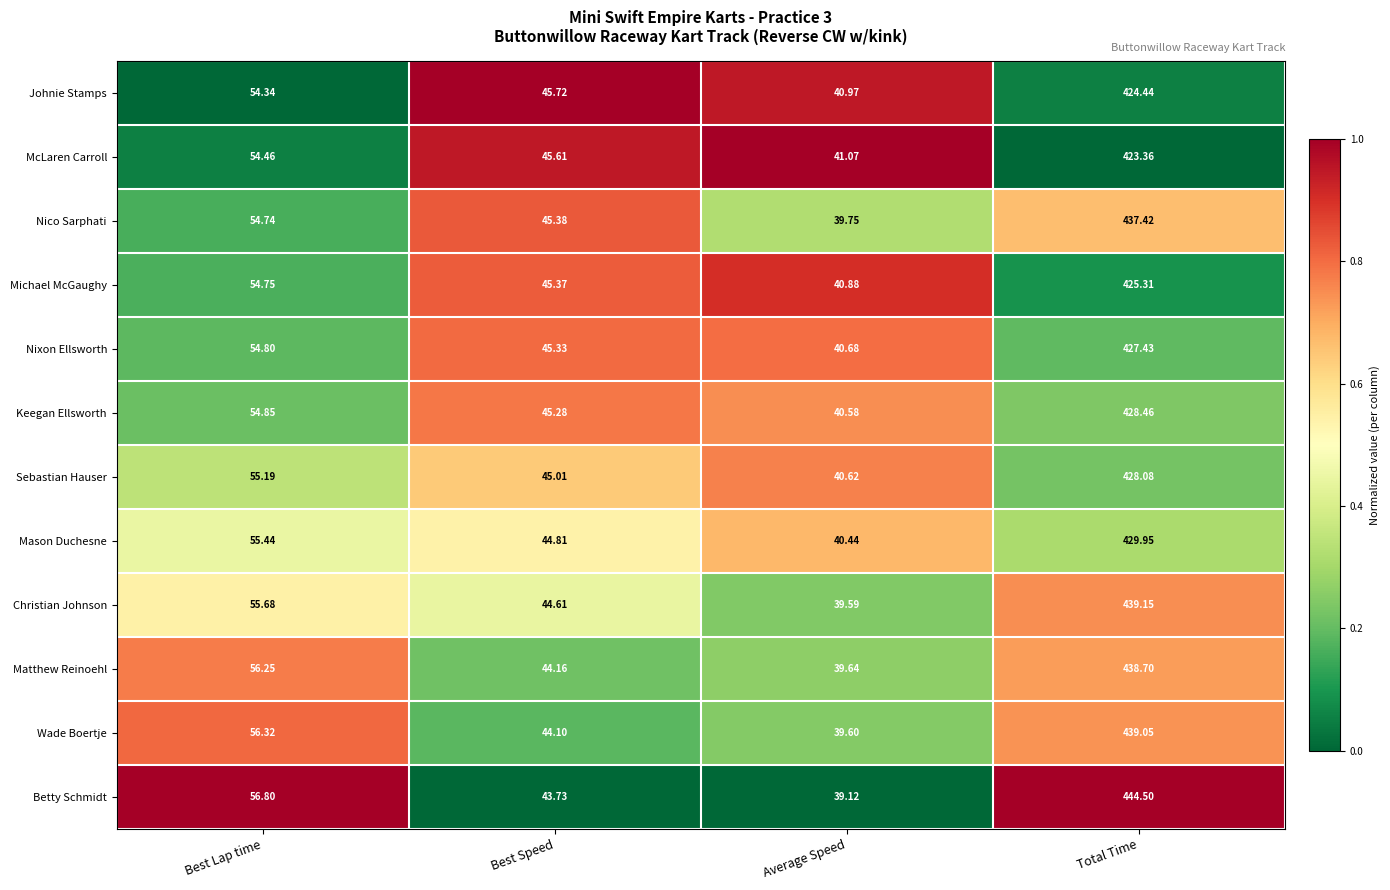

At which label does Nixon Ellsworth reach its minimum?

Average Speed